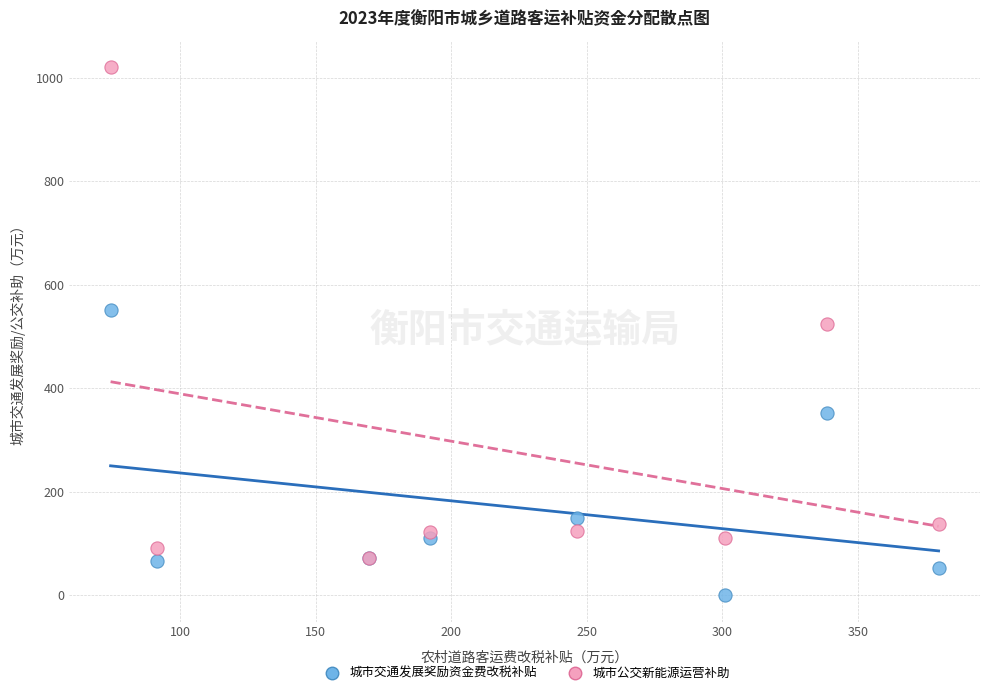

Across all series, what Y value is closest to 510?

524.4